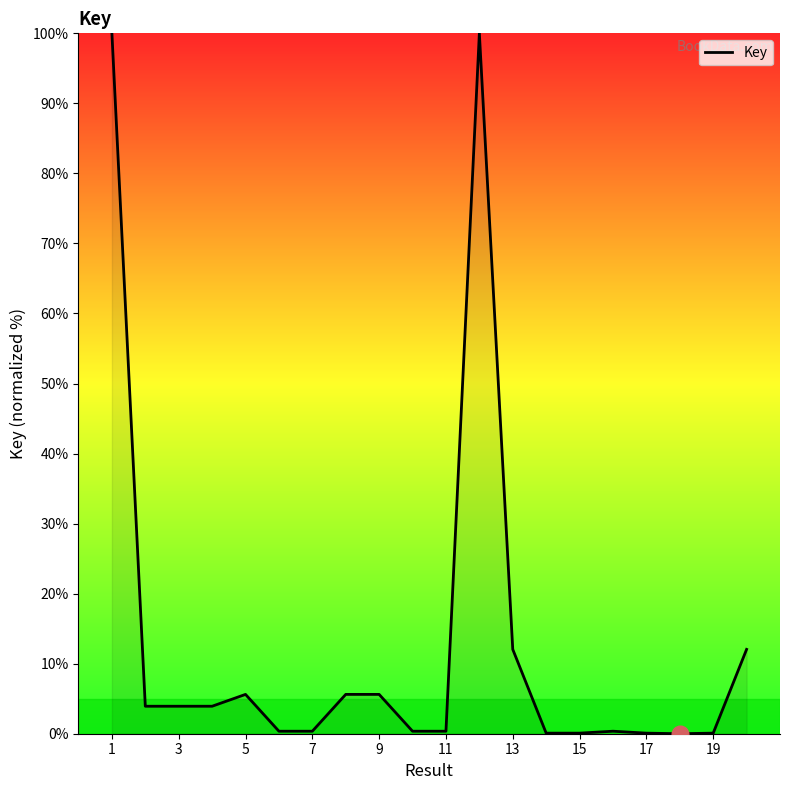

What is the difference between the maximum and minimum values?

100.0